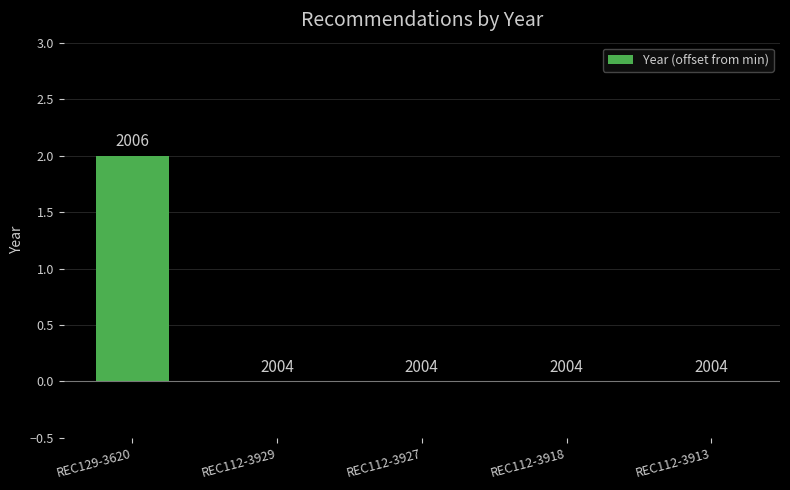

How many data points does each series have?

5